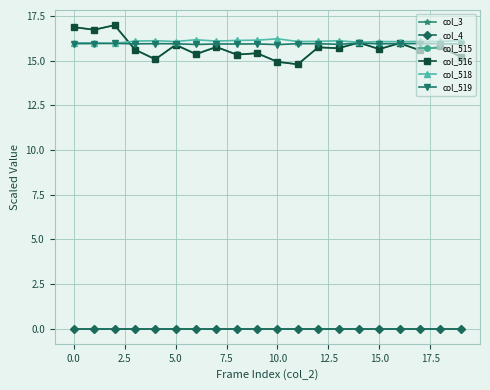

True or false: col_515 and col_516 cross at least once.

False